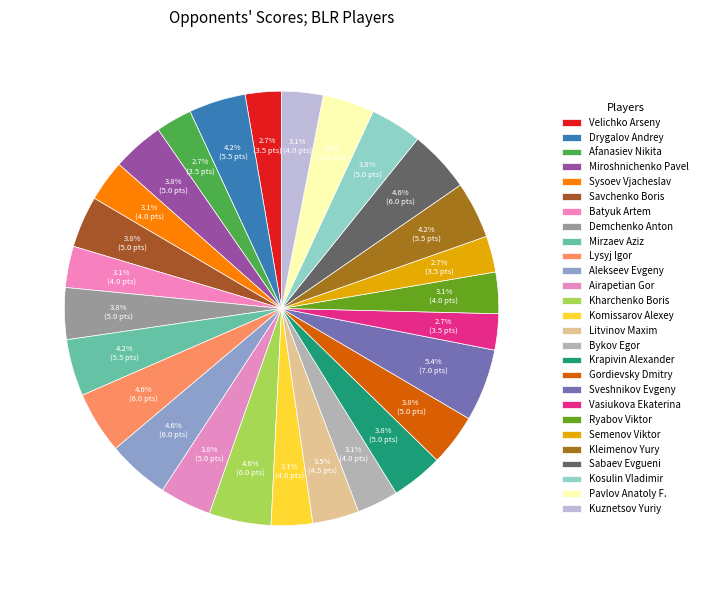

Rank the categories by value from lowest to highest.

Velichko Arseny, Afanasiev Nikita, Vasiukova Ekaterina, Semenov Viktor, Sysoev Vjacheslav, Batyuk Artem, Komissarov Alexey, Bykov Egor, Ryabov Viktor, Kuznetsov Yuriy, Litvinov Maxim, Miroshnichenko Pavel, Savchenko Boris, Demchenko Anton, Airapetian Gor, Krapivin Alexander, Gordievsky Dmitry, Kosulin Vladimir, Pavlov Anatoly F., Drygalov Andrey, Mirzaev Aziz, Kleimenov Yury, Lysyj Igor, Alekseev Evgeny, Kharchenko Boris, Sabaev Evgueni, Sveshnikov Evgeny